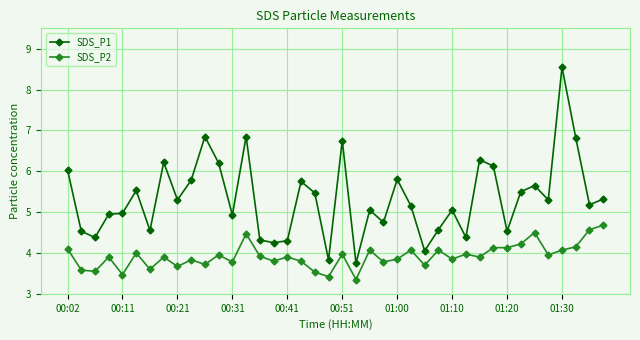

List the series in order of their peak value, highest first.

SDS_P1, SDS_P2